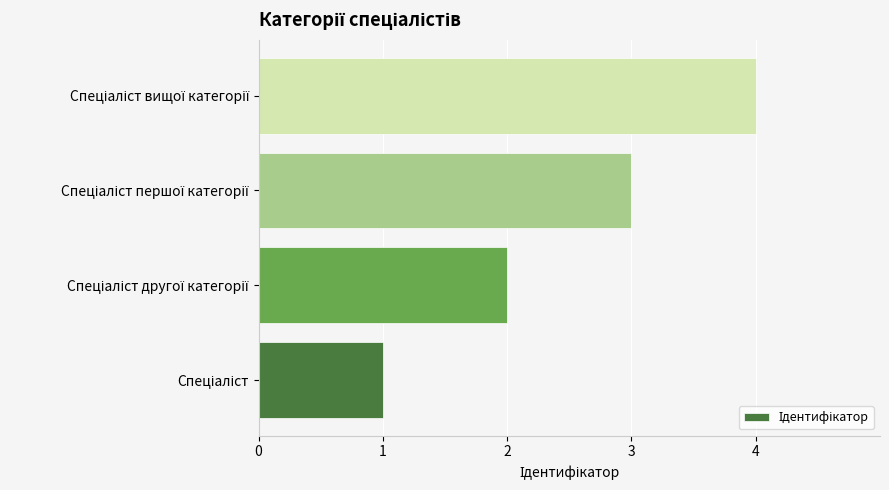

What is the difference between the maximum and minimum values?

3